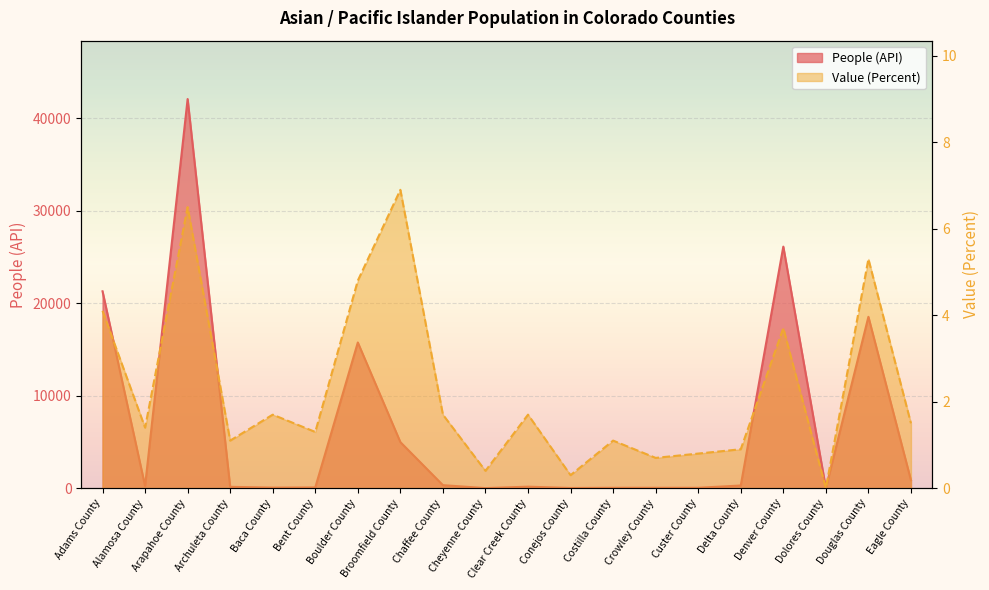

Reading right to left, what are all the values shown in this chart?

People (API): Eagle County=859.0	Douglas County=18537.0	Dolores County=0.0	Denver County=26131.0	Delta County=288.0	Custer County=40.0	Crowley County=42.0	Costilla County=40.0	Conejos County=19.0	Clear Creek County=161.0	Cheyenne County=7.0	Chaffee County=324.0	Broomfield County=4981.0	Boulder County=15759.0	Bent County=78.0	Baca County=59.0	Archuleta County=144.0	Arapahoe County=42096.0	Alamosa County=230.0	Adams County=21298.0
Value (Percent): Eagle County=1.5	Douglas County=5.3	Dolores County=0.0	Denver County=3.7	Delta County=0.9	Custer County=0.8	Crowley County=0.7	Costilla County=1.1	Conejos County=0.3	Clear Creek County=1.7	Cheyenne County=0.4	Chaffee County=1.7	Broomfield County=6.9	Boulder County=4.8	Bent County=1.3	Baca County=1.7	Archuleta County=1.1	Arapahoe County=6.5	Alamosa County=1.4	Adams County=4.1